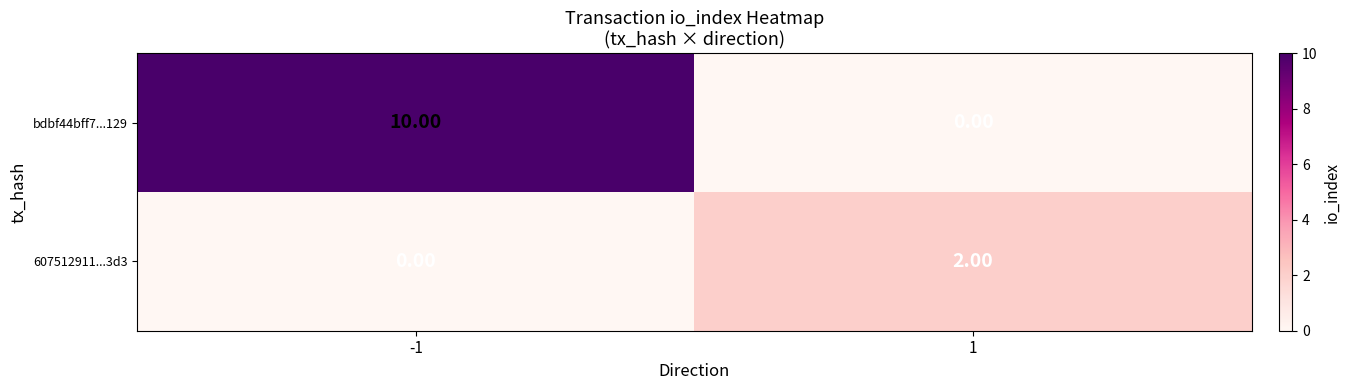

What is the sum of all 607512911...3d3 values?

2